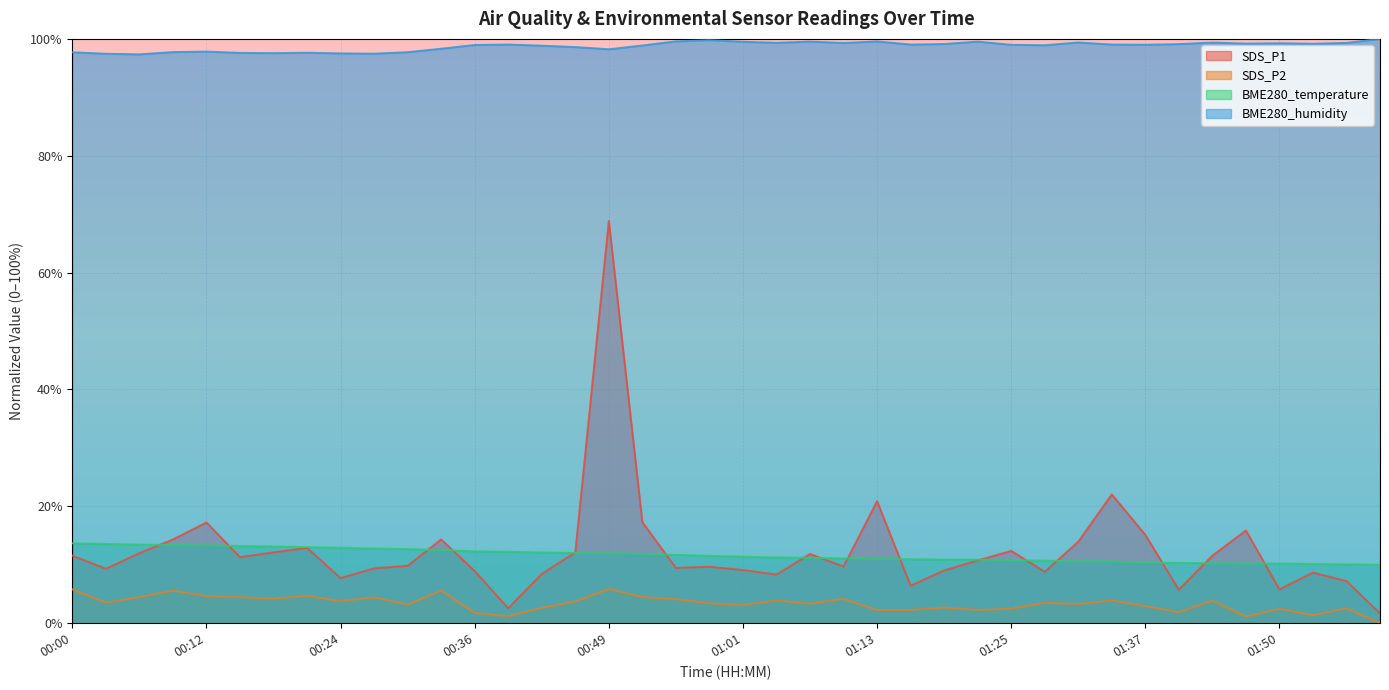

Where is the first local maximum for SDS_P1?

00:12